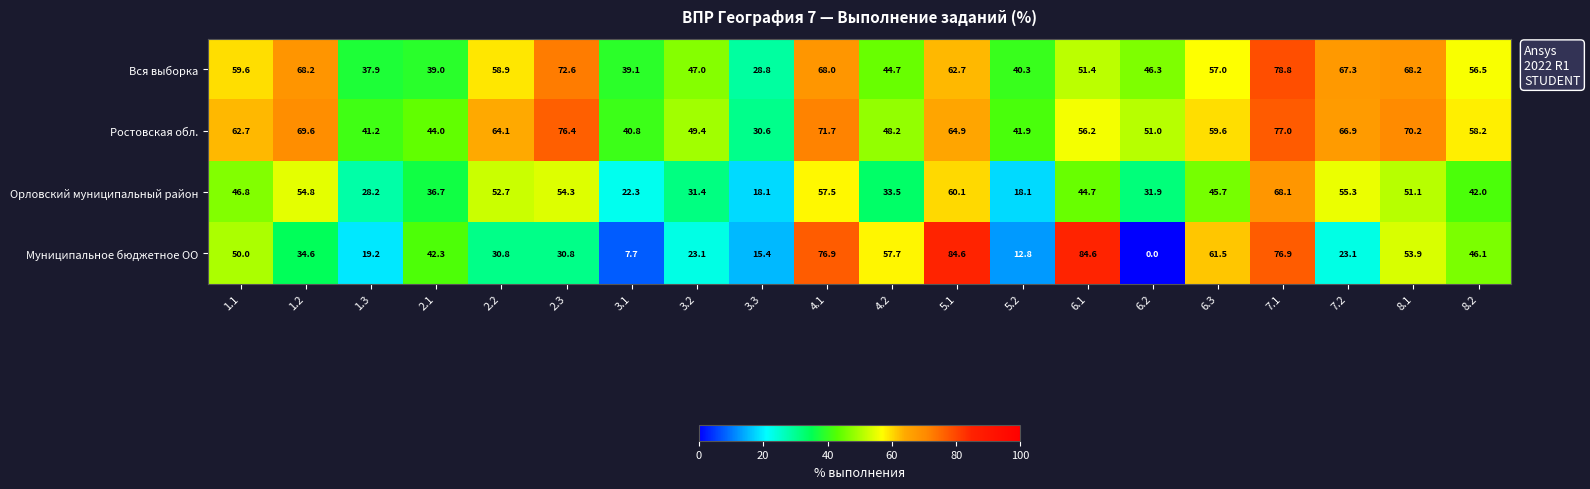

What is the average value of the Ростовская обл. series?

57.2